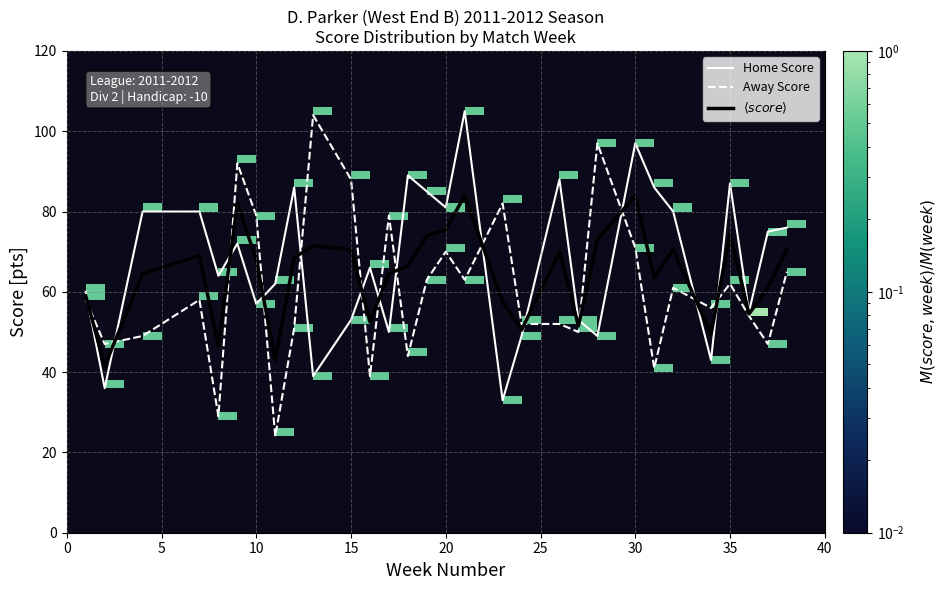

What is the maximum value shown in the chart?

105.0